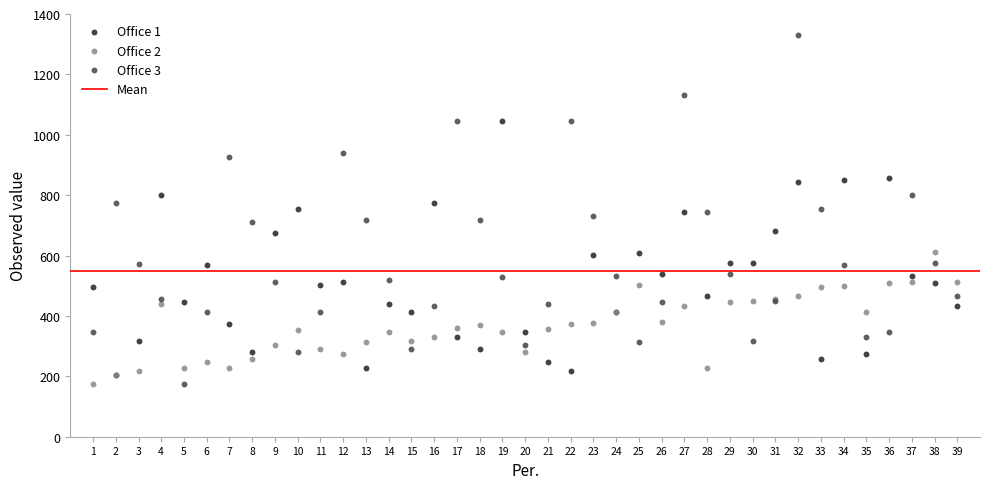

Which series contains the highest Y value?

Office 3